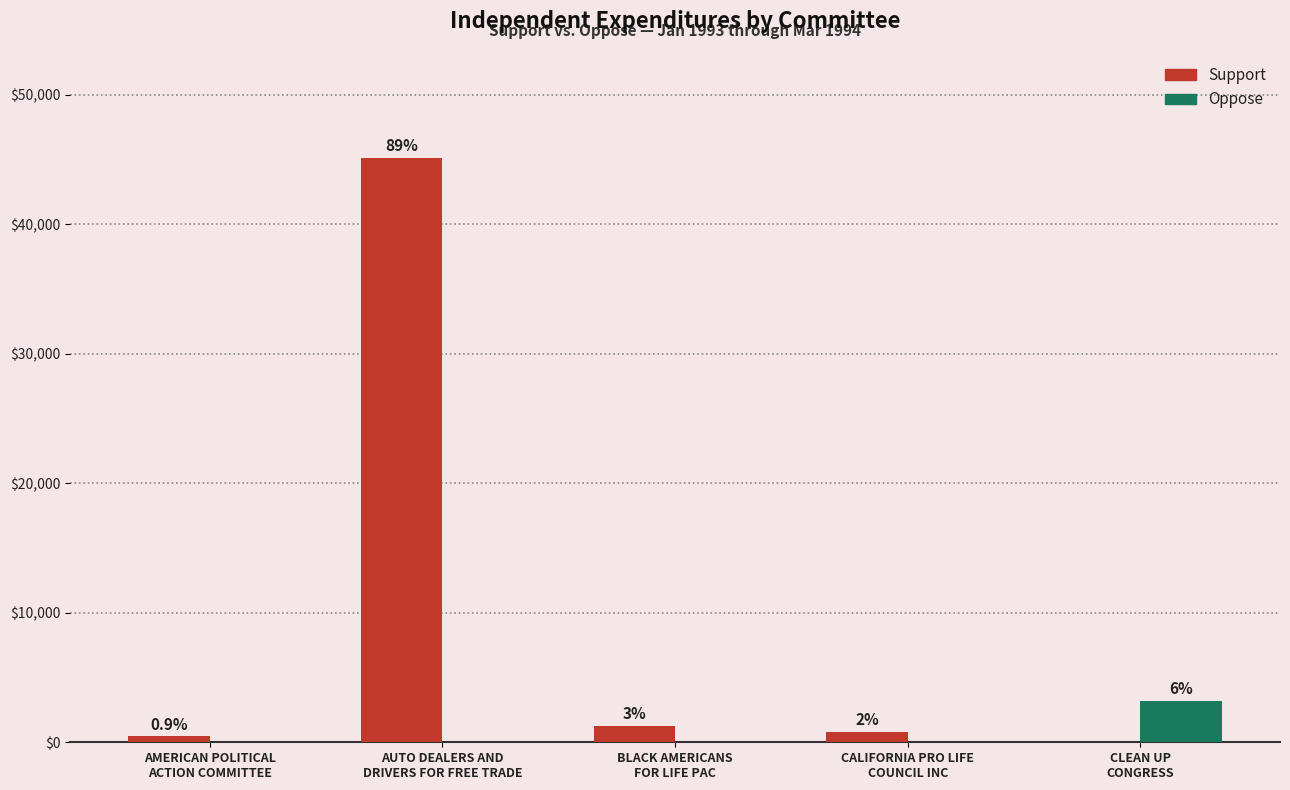

What is the difference between the maximum and minimum values in the Support series?

45114